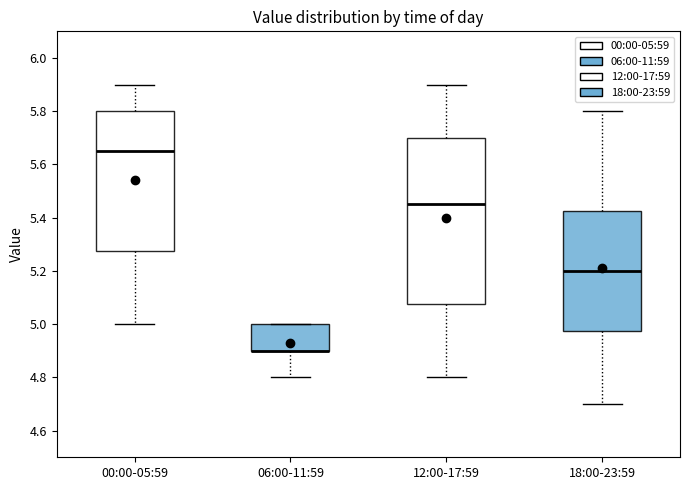

Where is the upper edge of the box for 12:00-17:59 on the y-axis? The values are not printed on the chart, so give them approximately, as read against the axis.

5.70